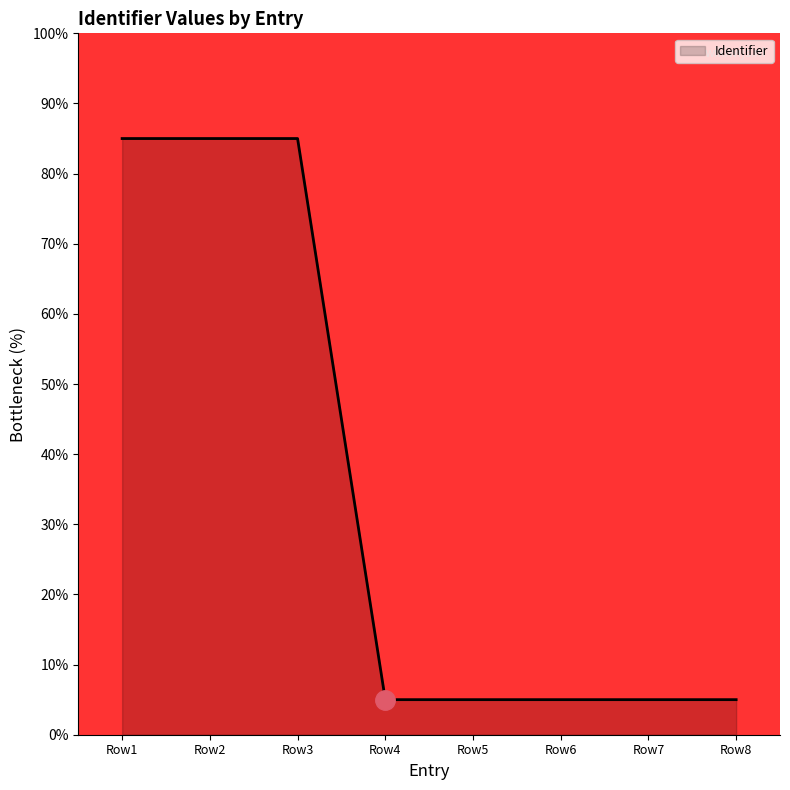

Is it true that the value at Row2 is 85.0?

True